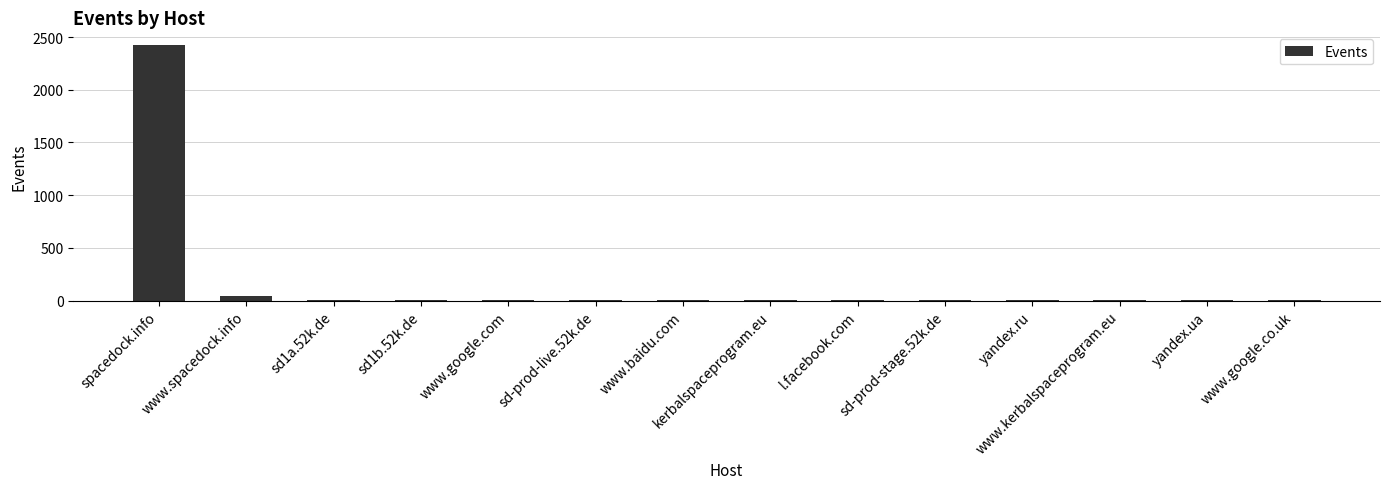

Is it true that the value at www.google.co.uk is 1?

True